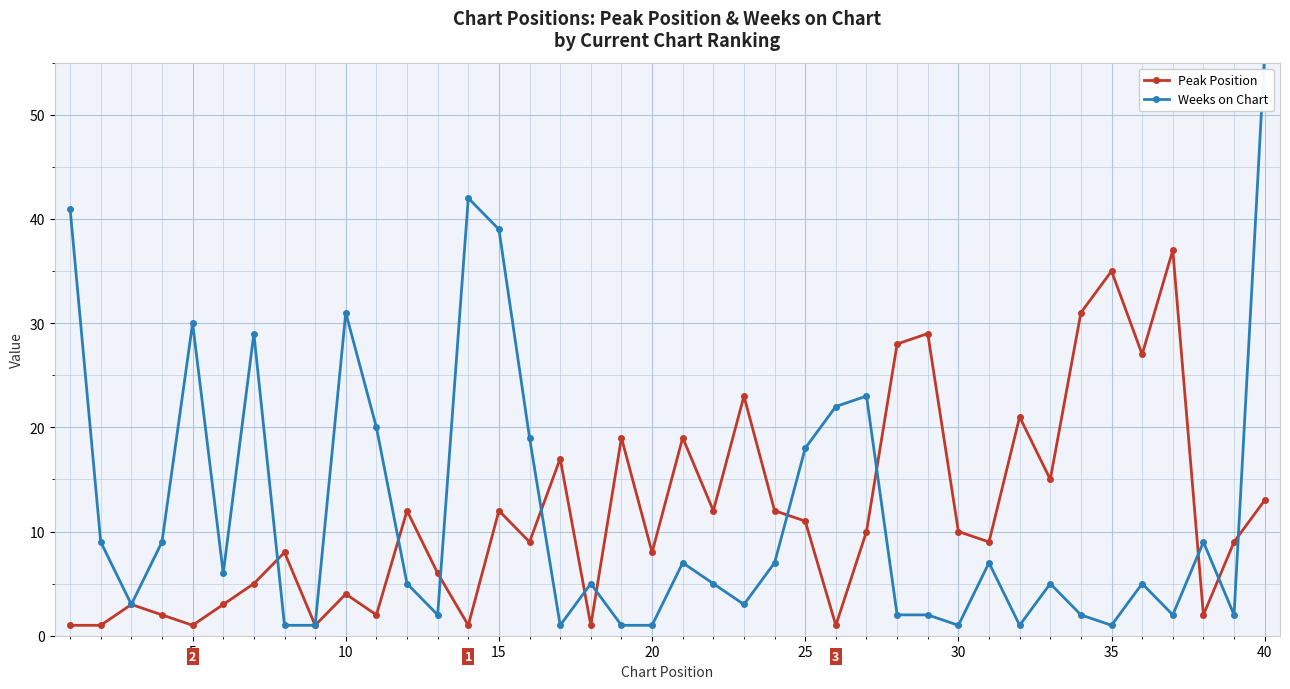

What is the greatest value displayed?

56